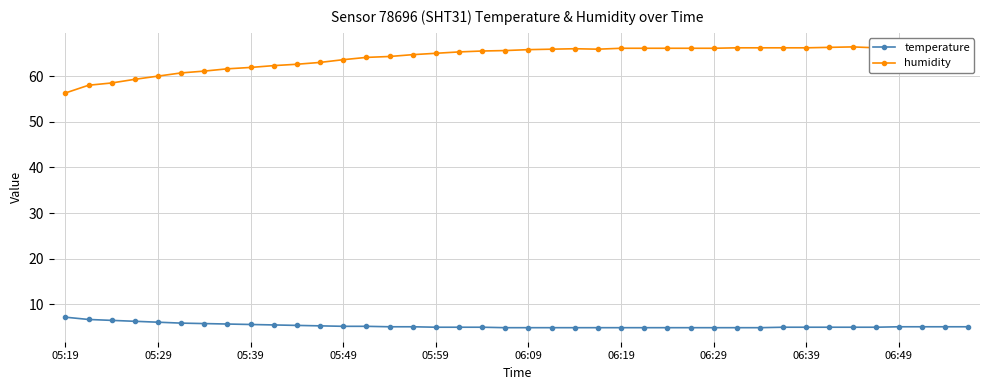

Which series has the widest spread of values?

humidity